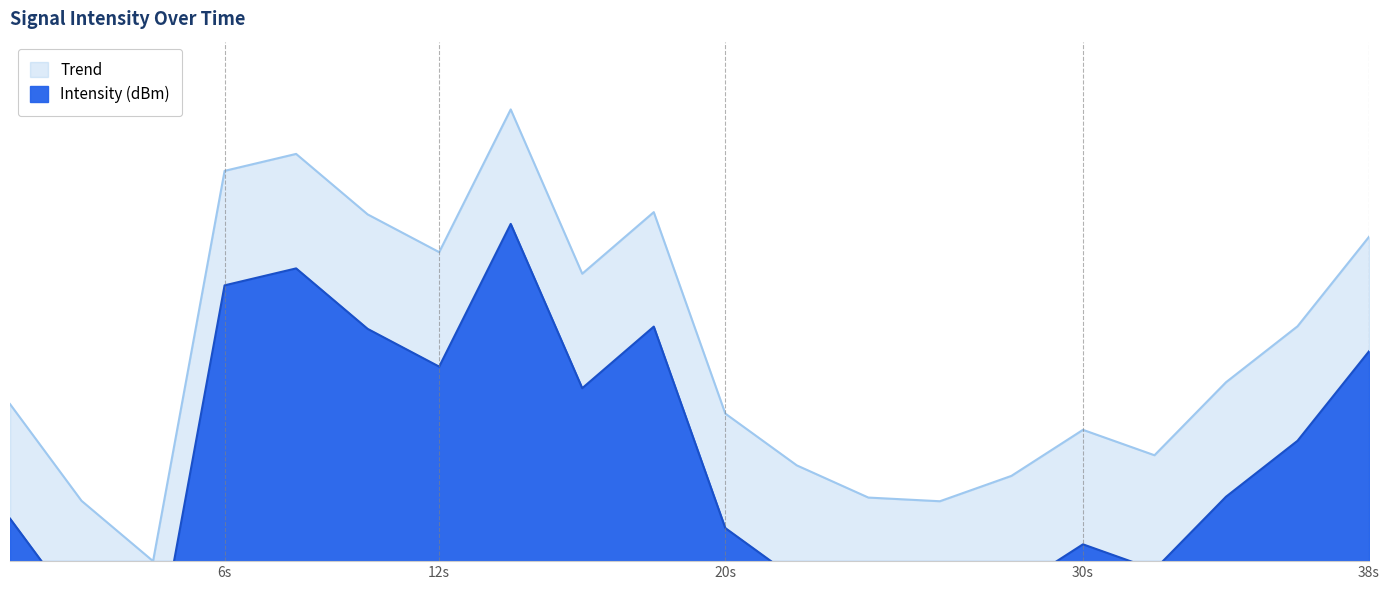

True or false: Intensity (dBm) and Trend intersect in this chart.

False